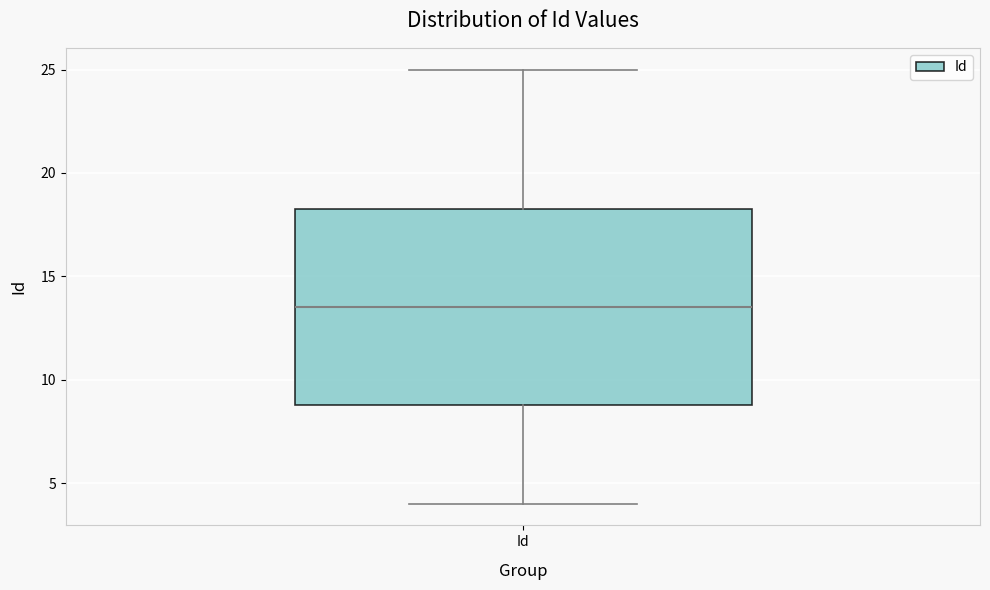

Read this box plot against the y-axis: the position of the median line, the range covered by the box, and the ends of both whiskers. The values are not printed on the chart, so give them approximately, as read against the axis.

median 13.5, box 9.0 to 18.5, whiskers 4.0 to 25.0